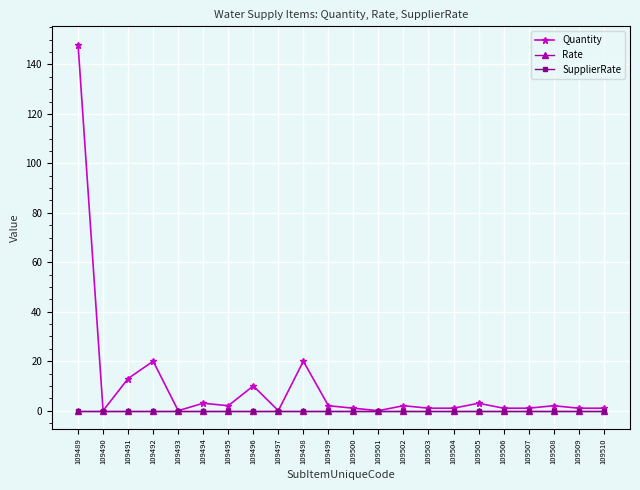

What is the value of the Quantity point at the 21st from the left?

1